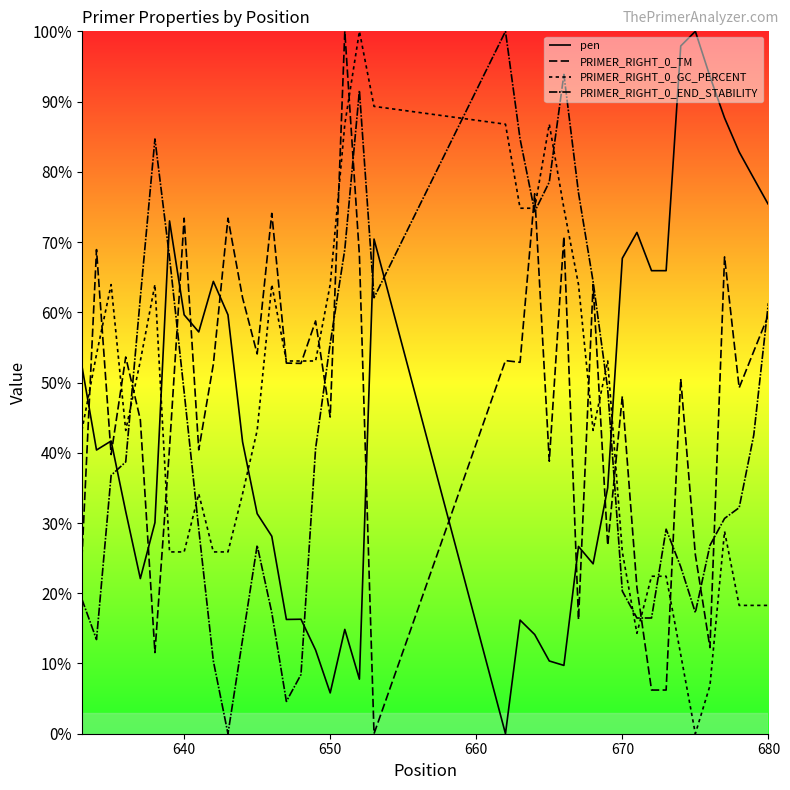

Does the chart have visible grid lines?

No